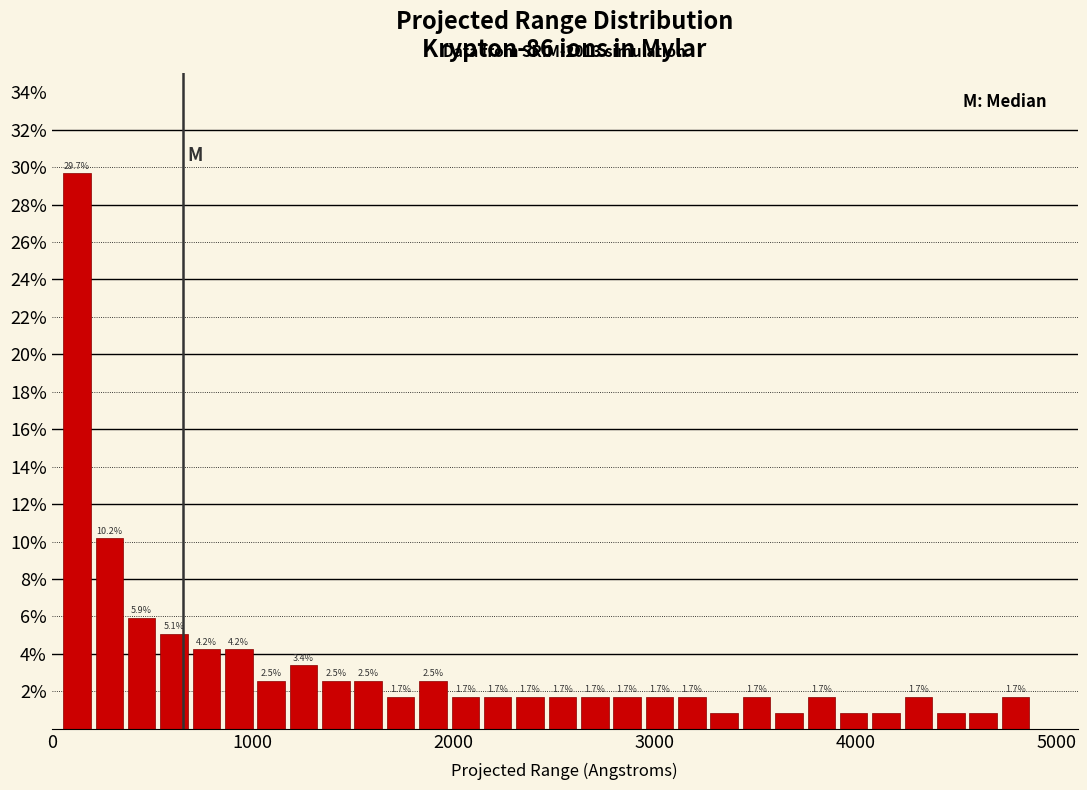

Read against the x-axis, roughly where is the centre of the tallest bar?

100